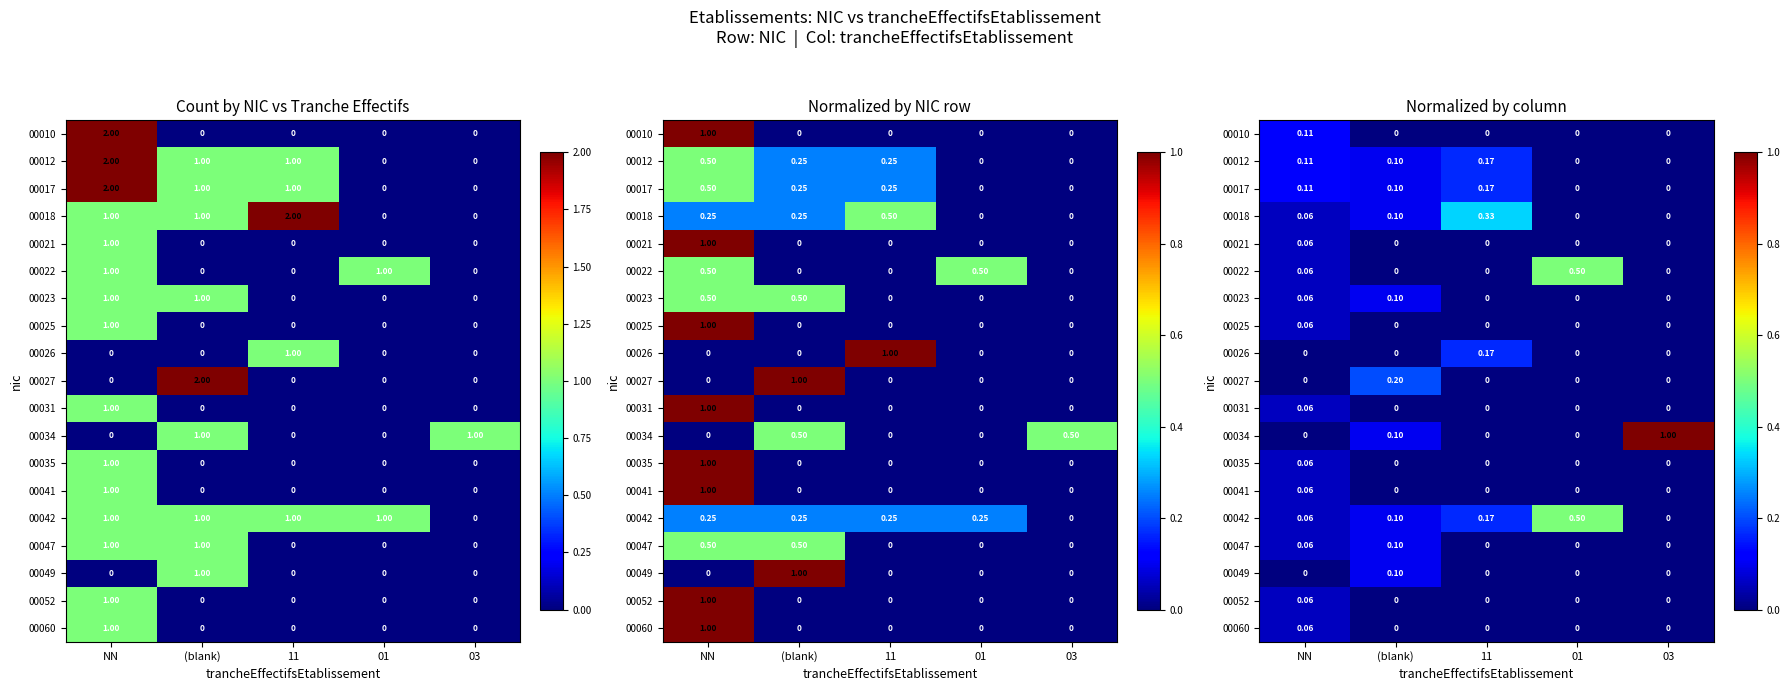

Which has a higher value, 03 or 01?

03